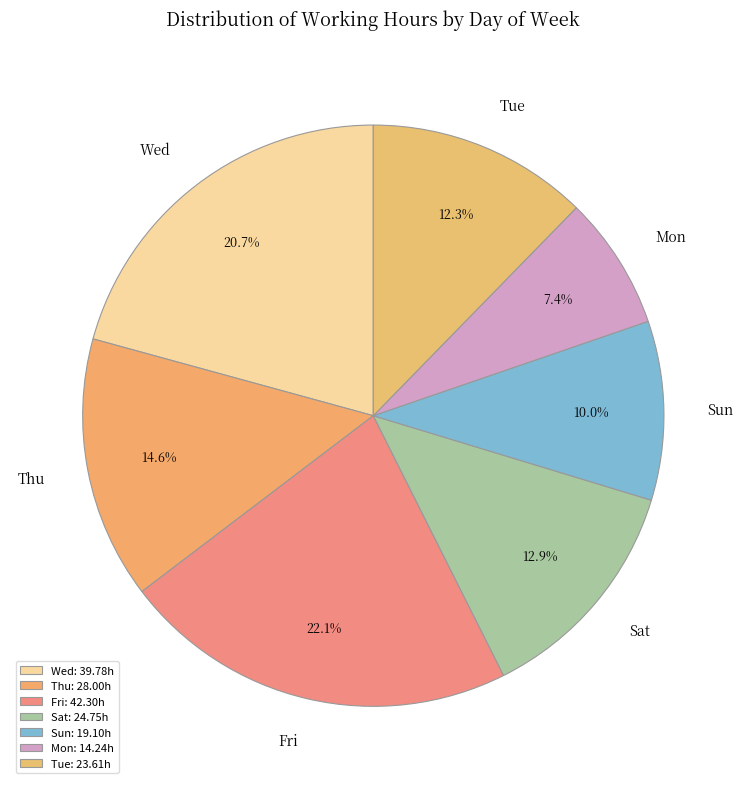

To the nearest percent, what is the difference between the largest and smallest slice percentages?

15%